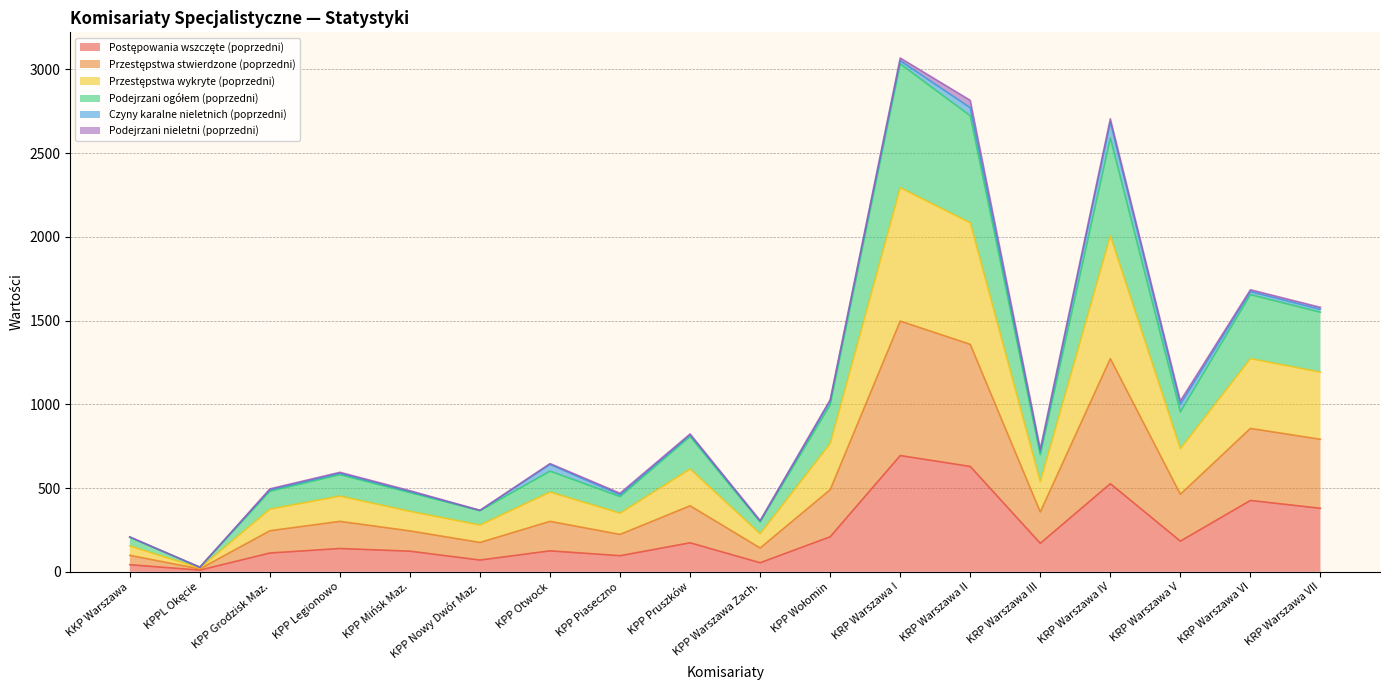

Does the chart display data point markers on the line(s)?

No